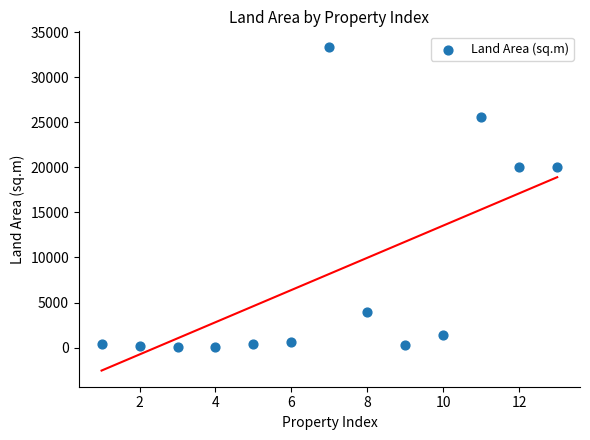

What is the range of Y values (max minus min)?

33282